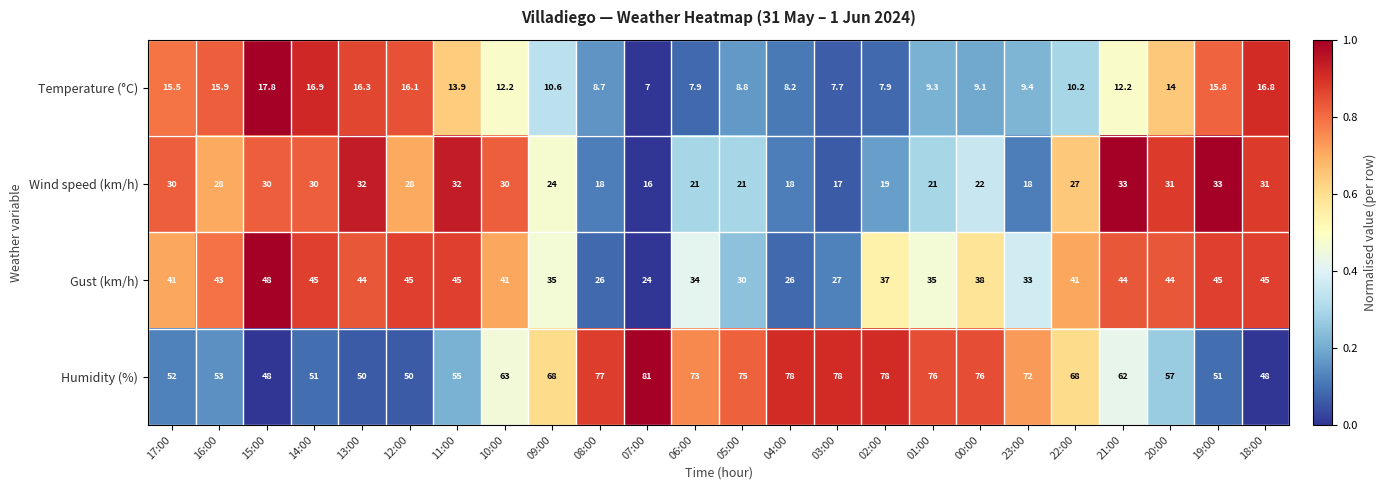

Is it true that Gust (km/h) equals 44.0 at 20:00?

True